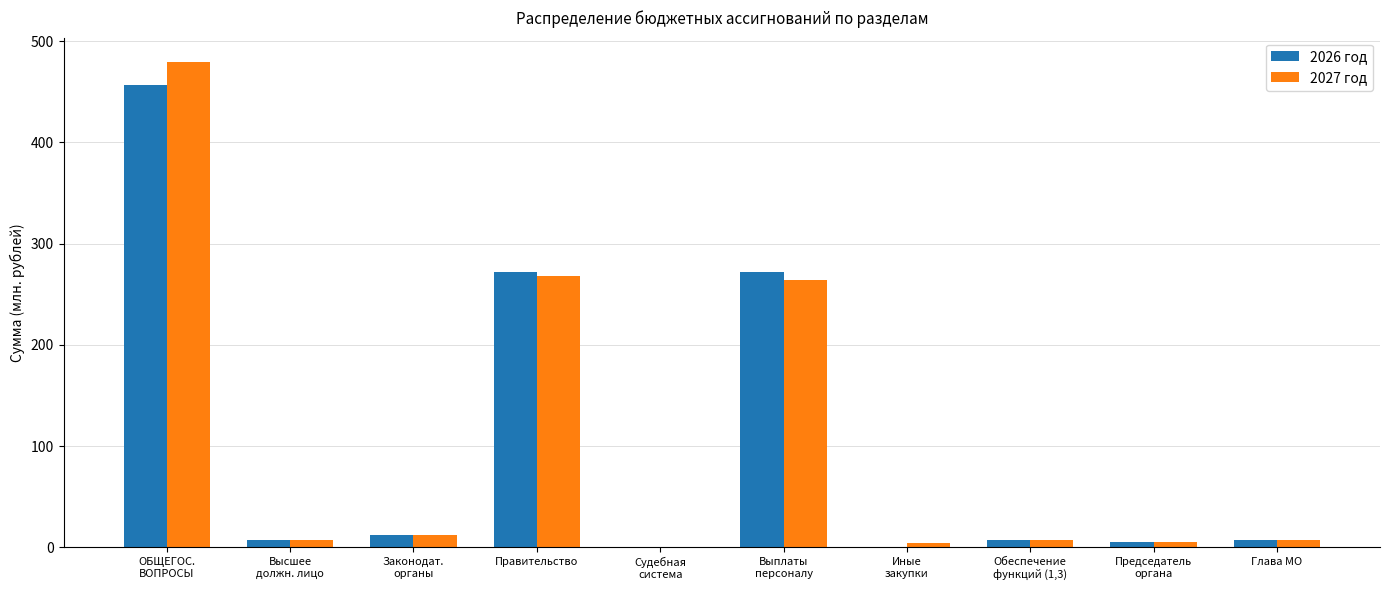

What is the total value across all series at Судебная
система?

0.1